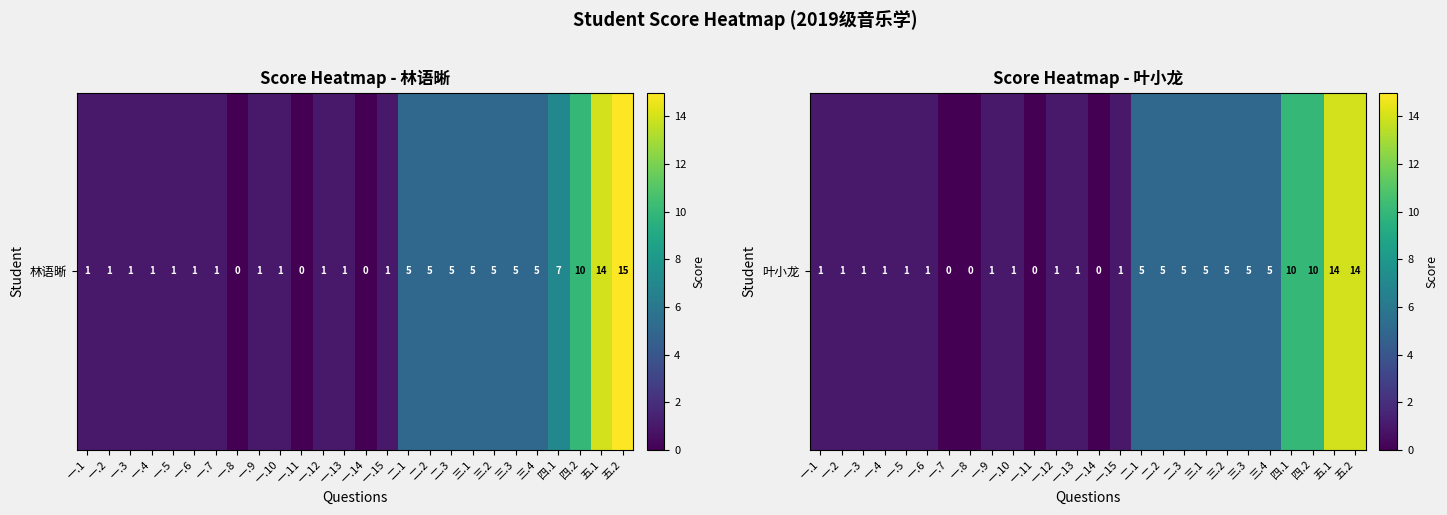

What is the greatest value displayed?

14